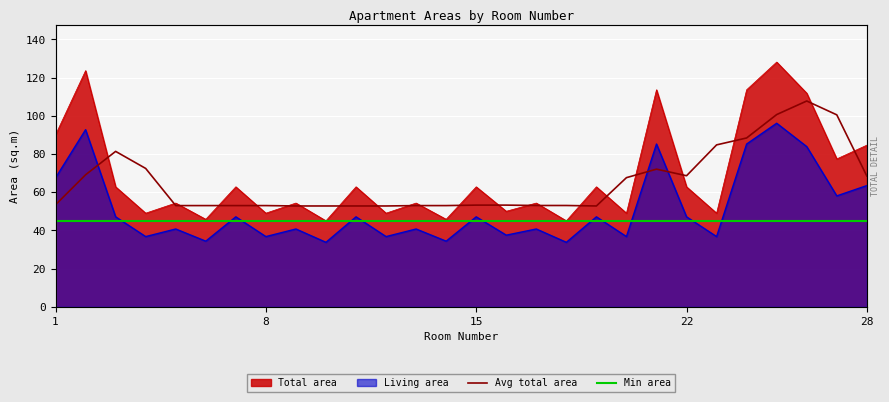

Is the value of Avg total area at 8 greater than the value of Min area at 22?

Yes